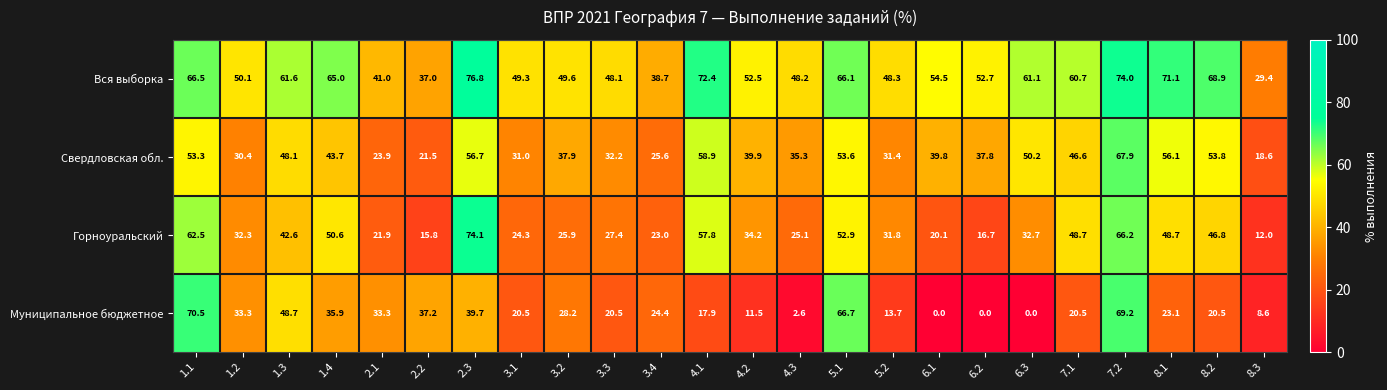

How many values in the Свердловская обл. series exceed 39?

13